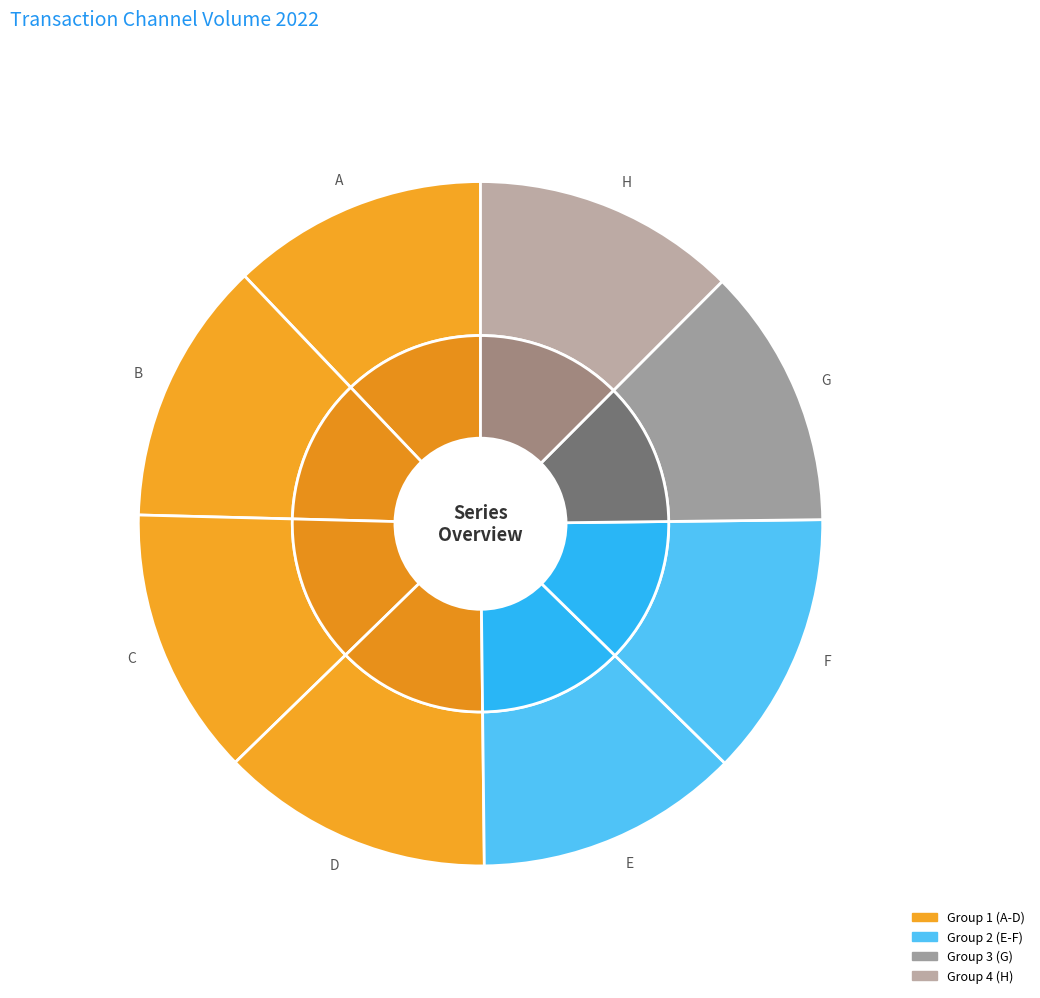

What portion of the pie excludes D?

87.1%